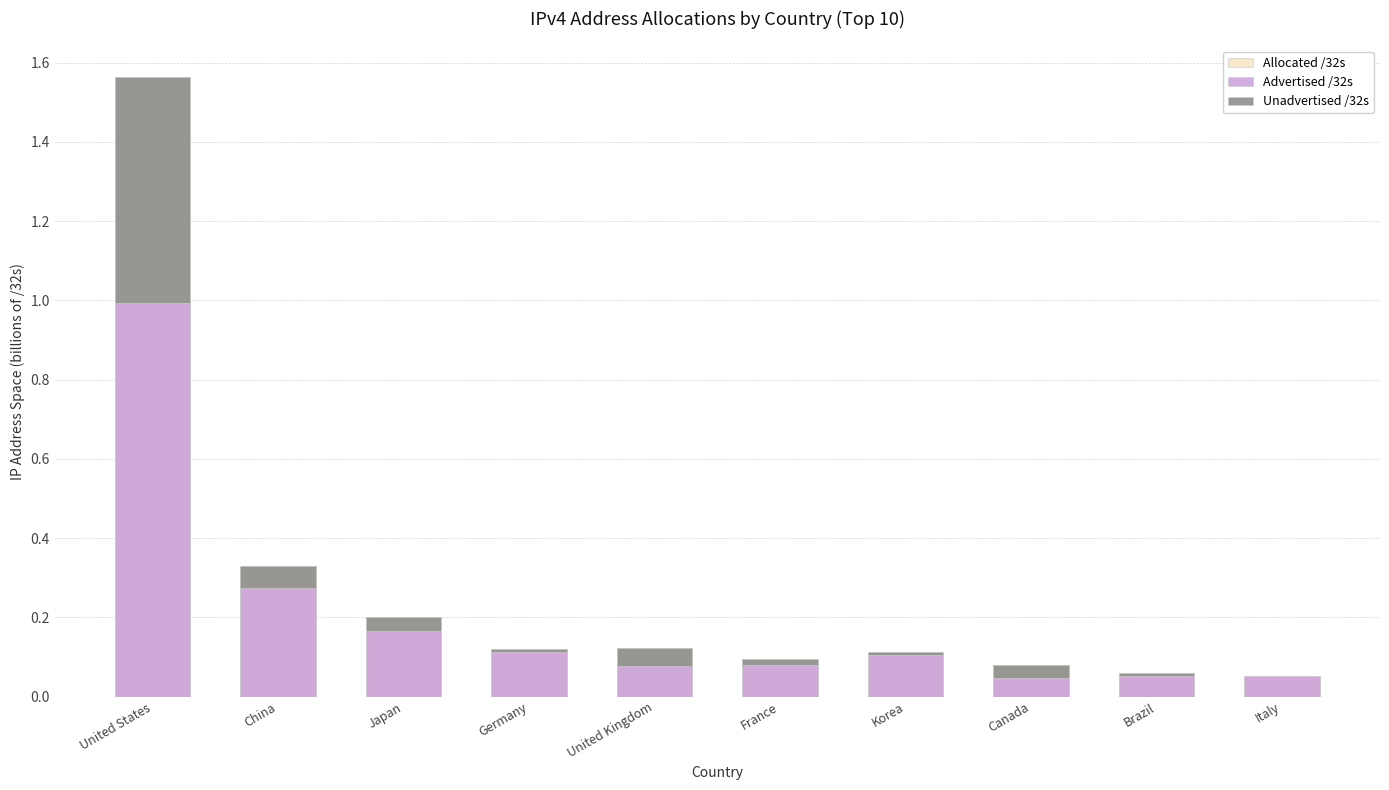

Between Canada and Brazil, which series saw the biggest shift?

Unadvertised /32s